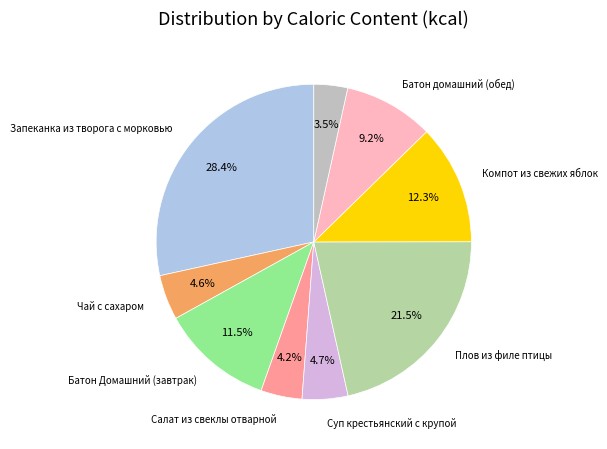

How many segments does this pie chart have?

9